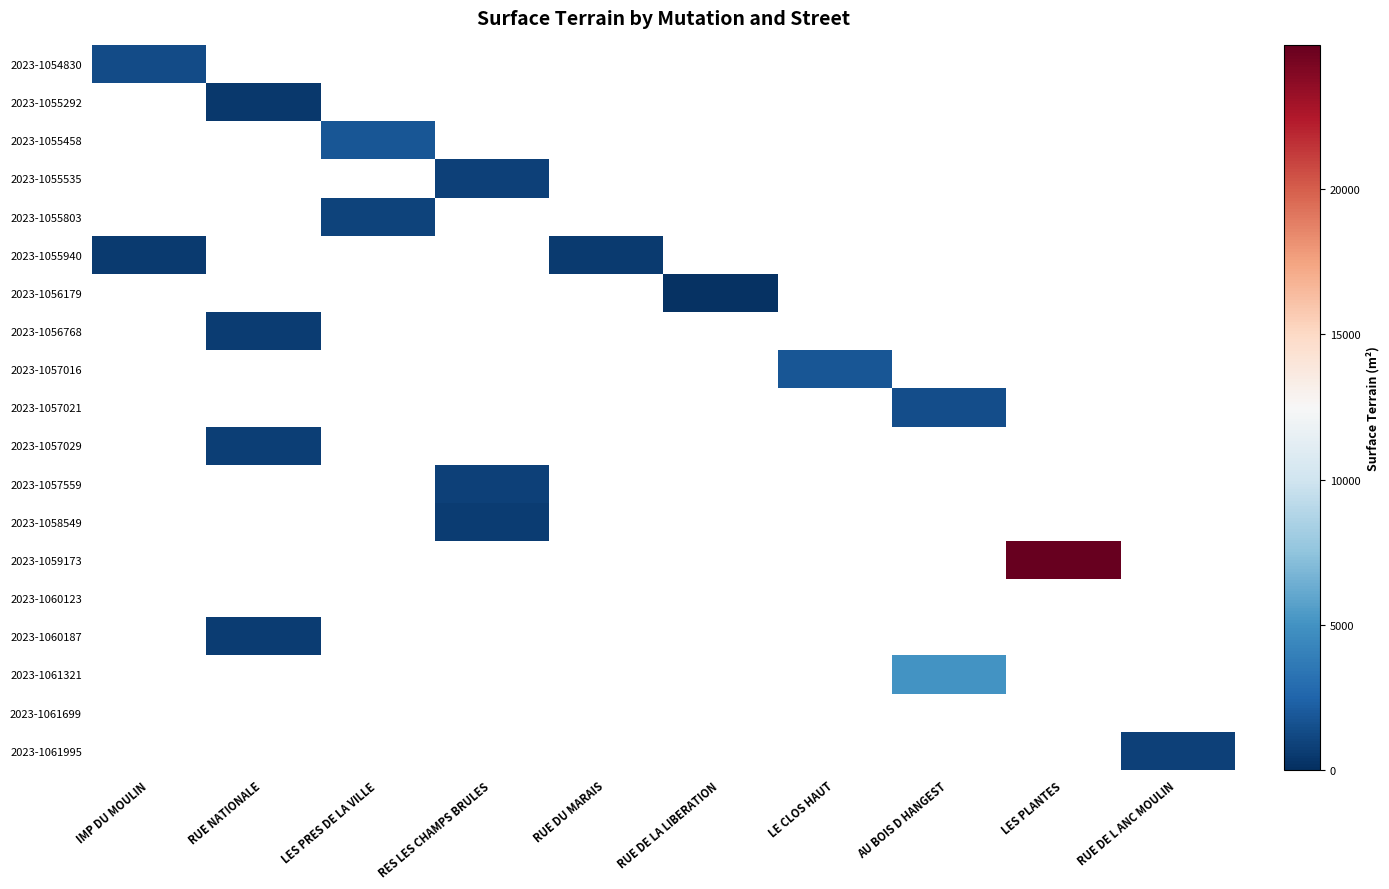

What is the smallest value displayed?

178.0